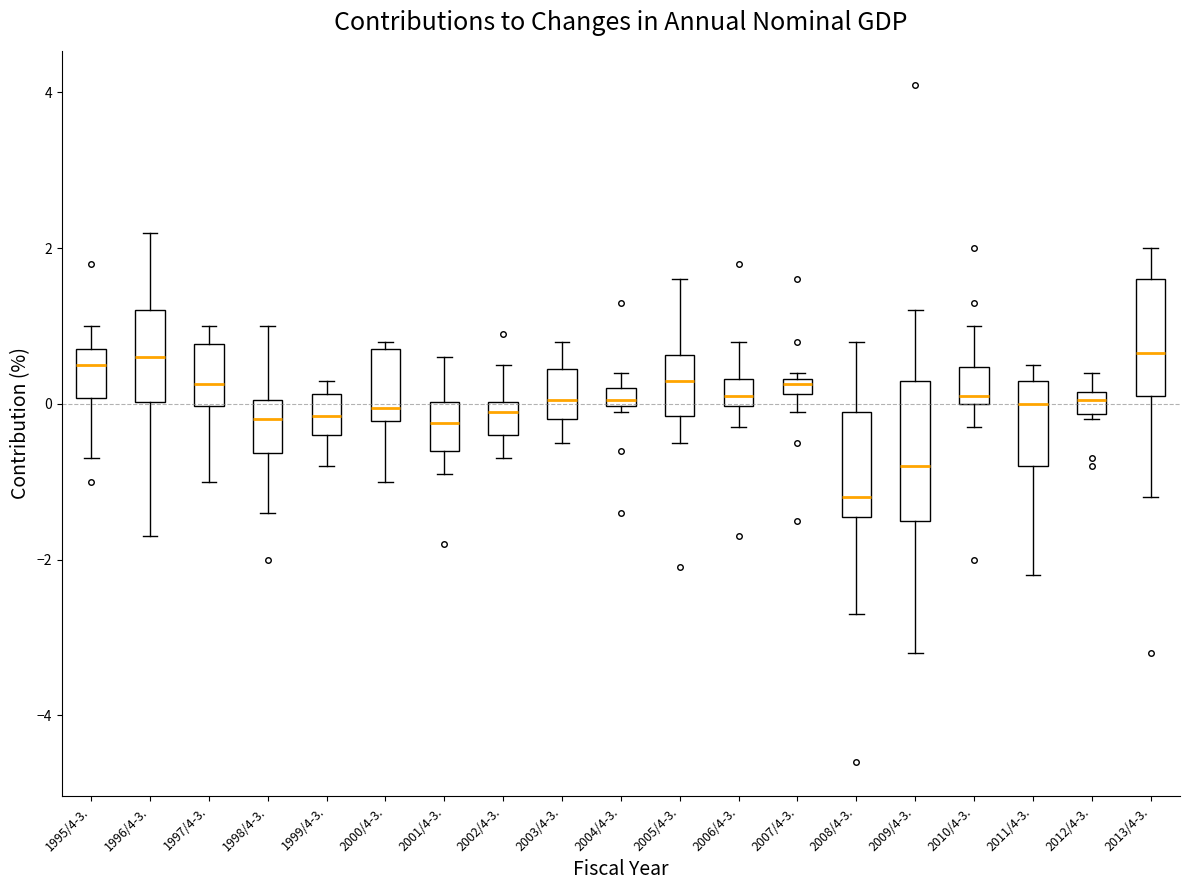

Where does the lower whisker of the box for 1999/4-3. end on the y-axis? The values are not printed on the chart, so give them approximately, as read against the axis.

-0.8